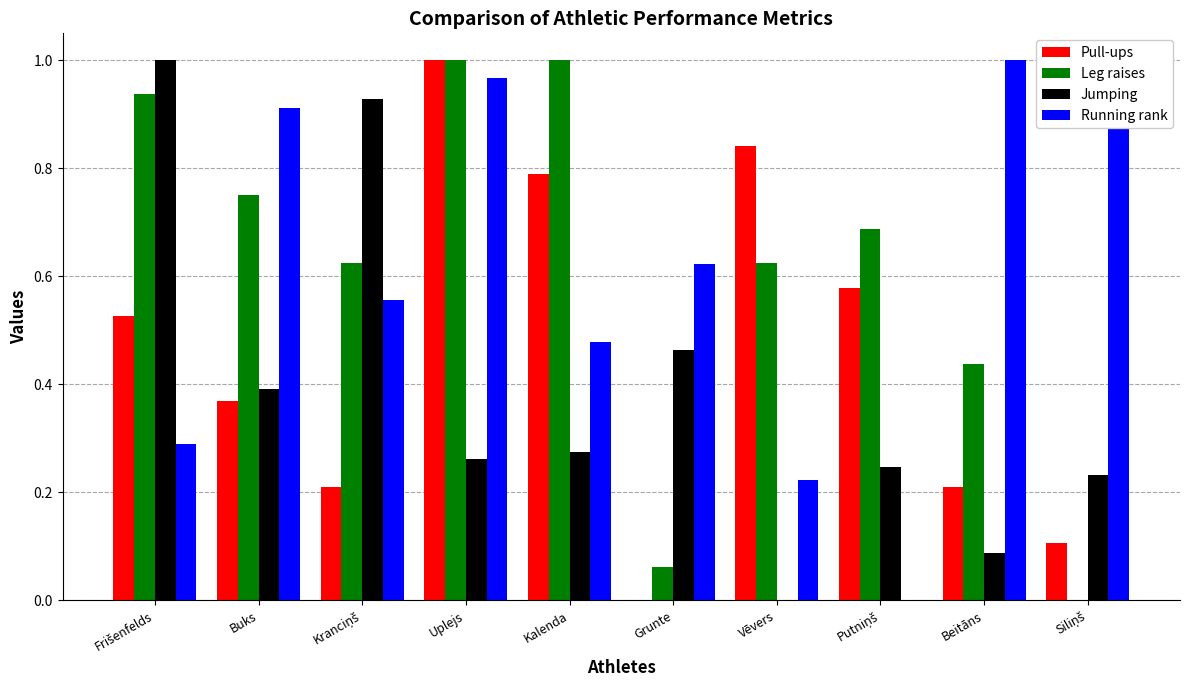

Which category has the highest value in the Pull-ups series?

Uplejs